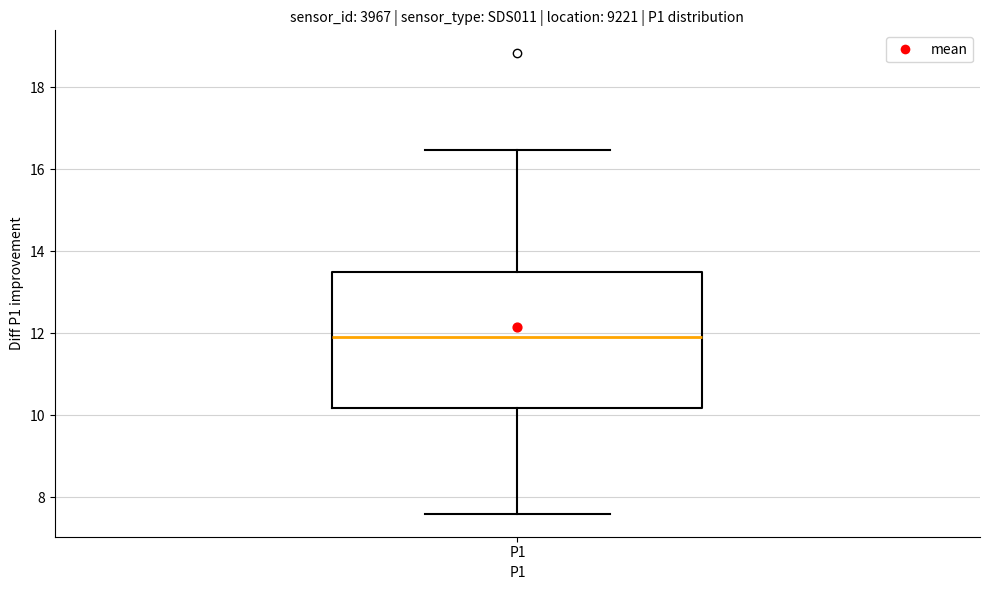

Read this box plot against the y-axis: the position of the median line, the range covered by the box, and the ends of both whiskers. The values are not printed on the chart, so give them approximately, as read against the axis.

median 12.0, box 10.2 to 13.6, whiskers 7.6 to 16.4